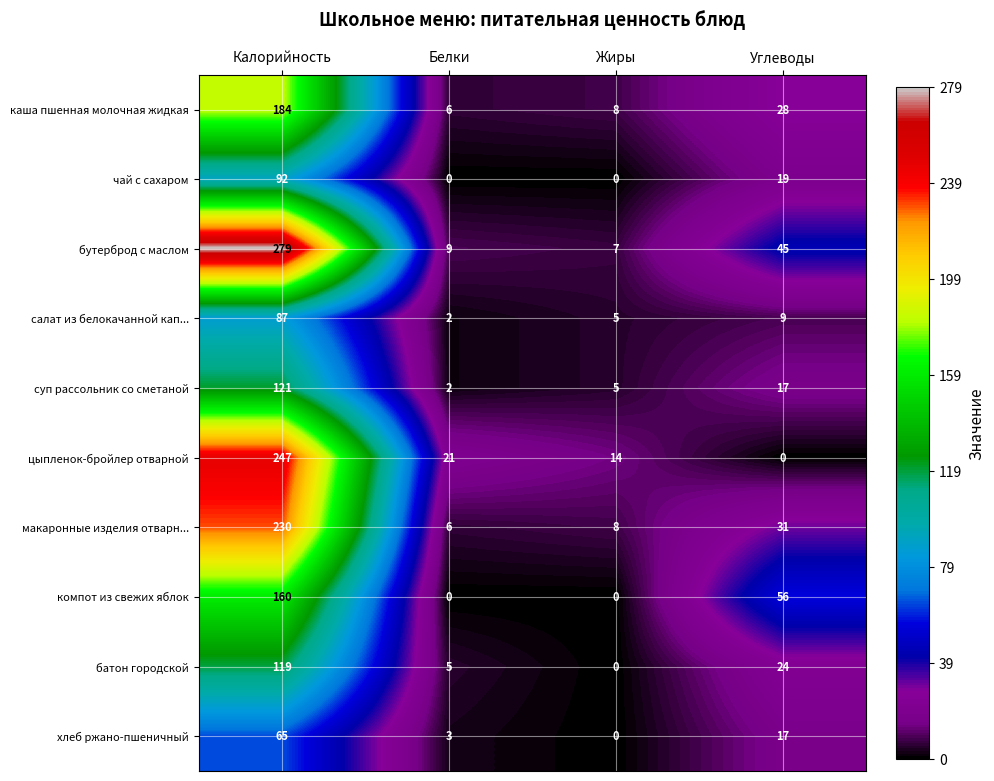

True or false: цыпленок-бройлер отварной has a value of 247 at Калорийность.

True